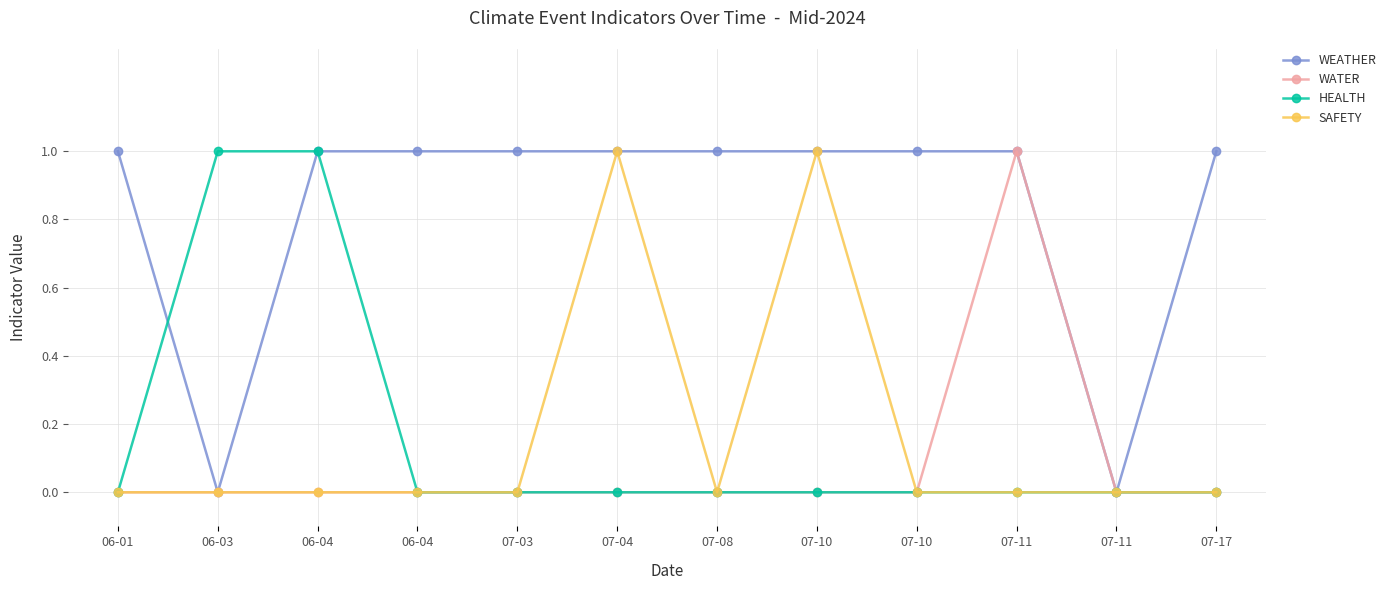

Is it true that SAFETY equals 0 at 07-10?

False